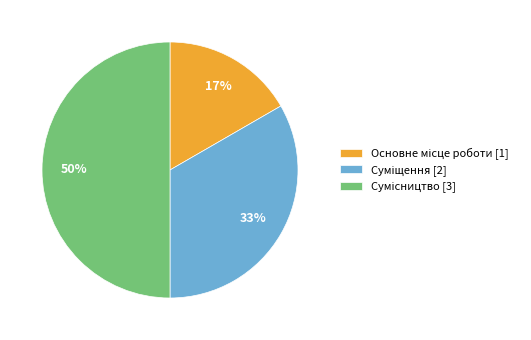

To the nearest percent, what is the difference between the largest and smallest slice percentages?

33%